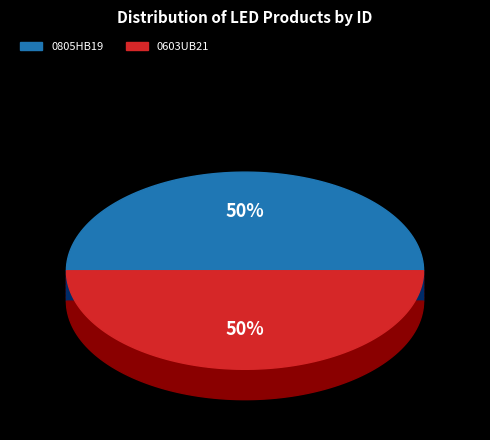

Is it true that 0603UB21 is 50% of the pie?

True